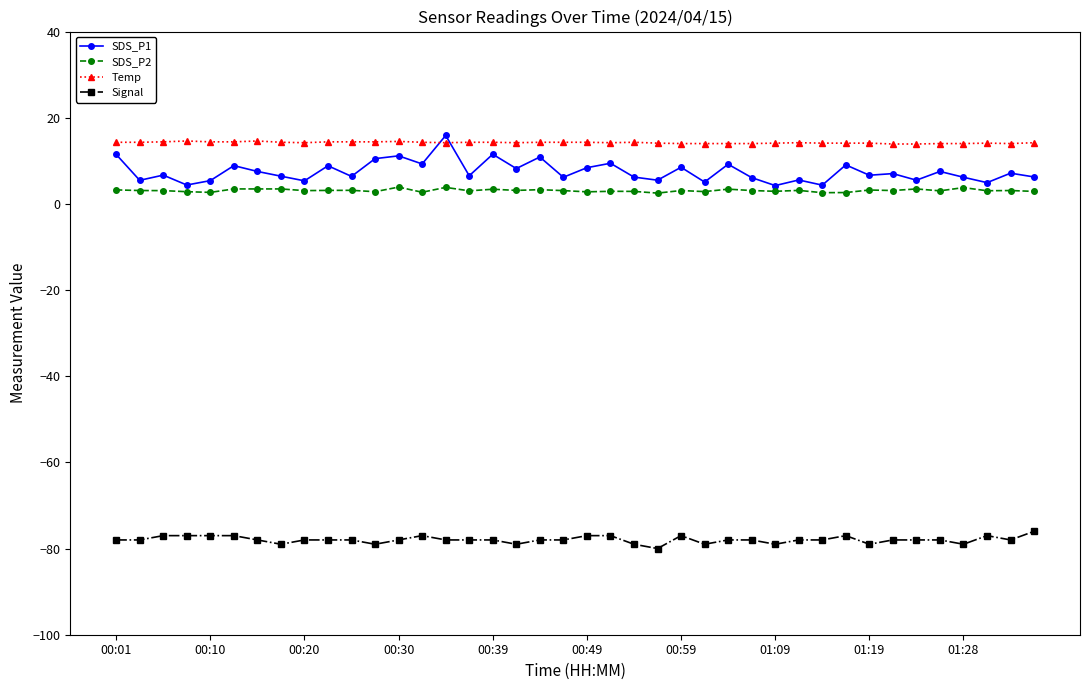

What is the smallest value displayed?

-80.0